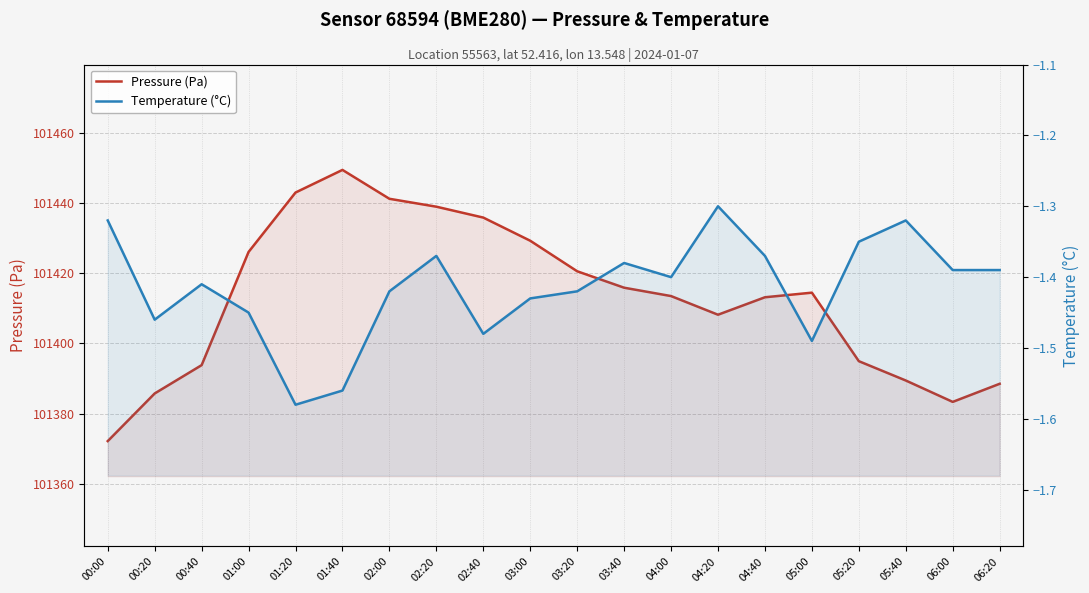

What position from the left is 04:00?

13